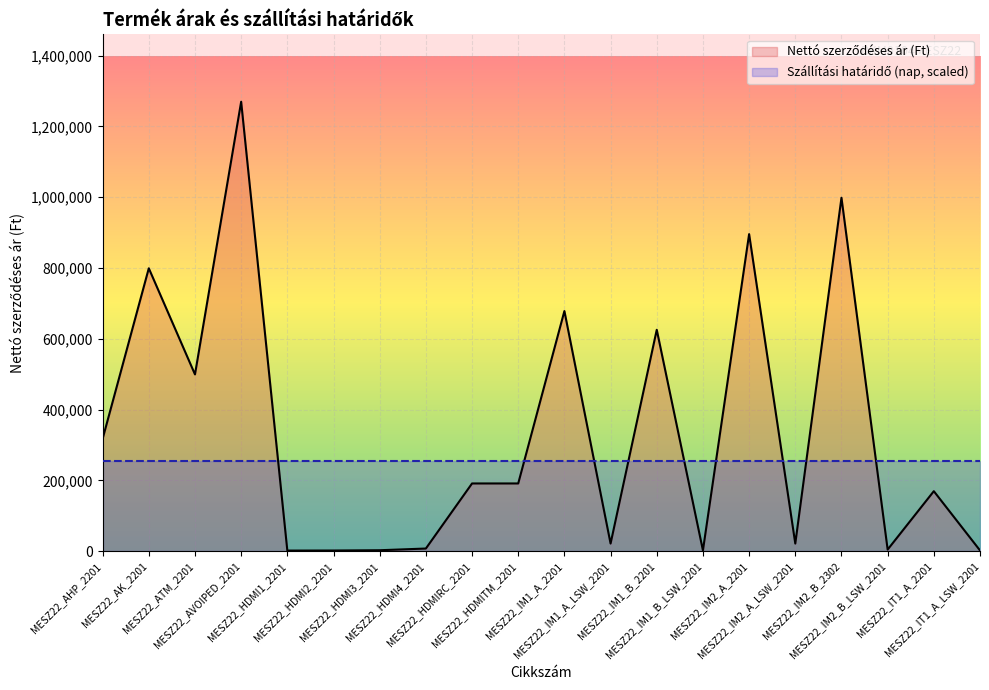

What is the value of the 14th point from the left?

2470